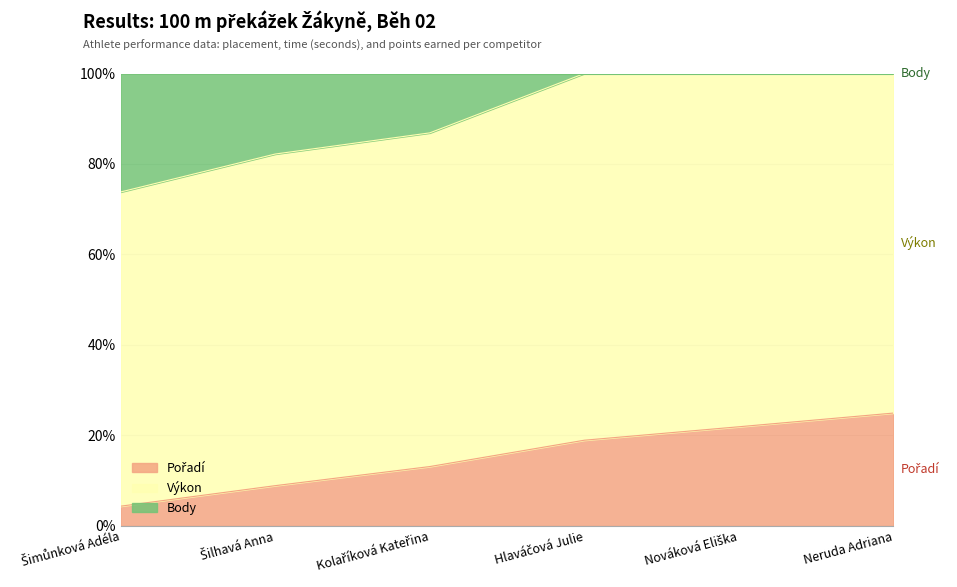

At which category is the sum across all series the highest?

Neruda Adriana